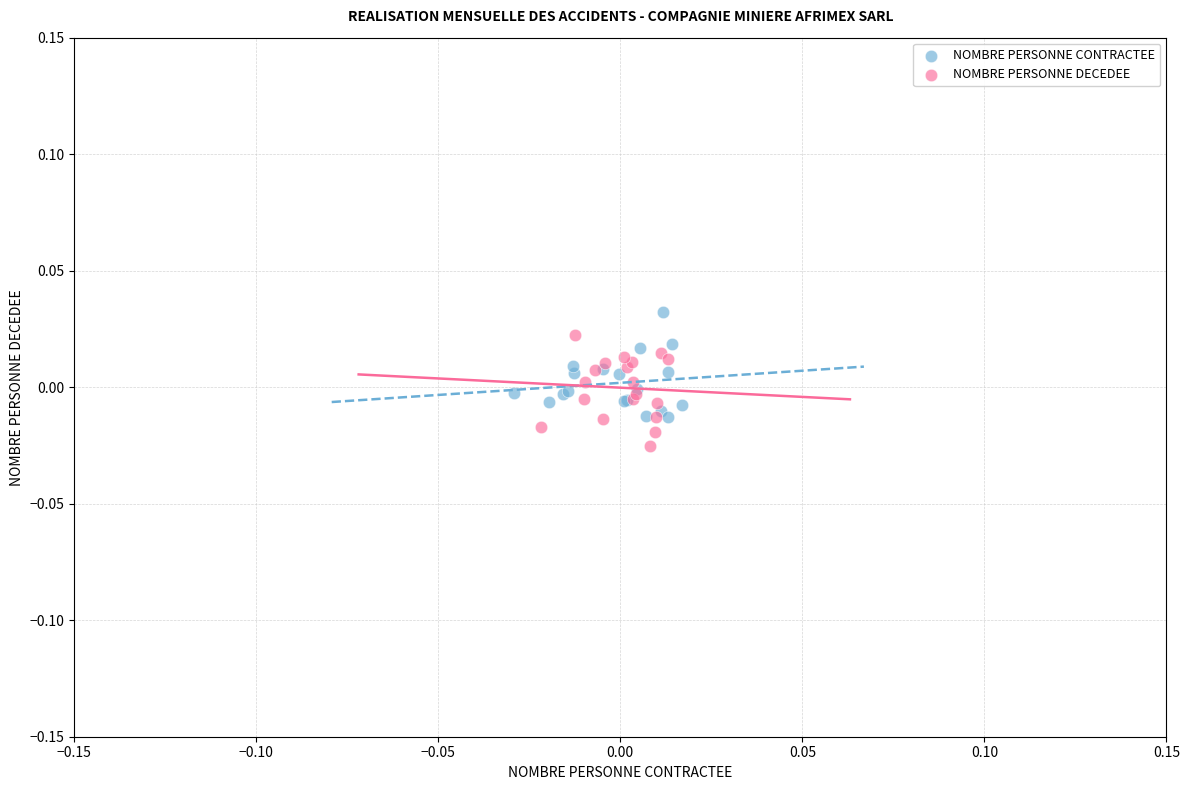

Which series contains the lowest Y value?

NOMBRE PERSONNE DECEDEE